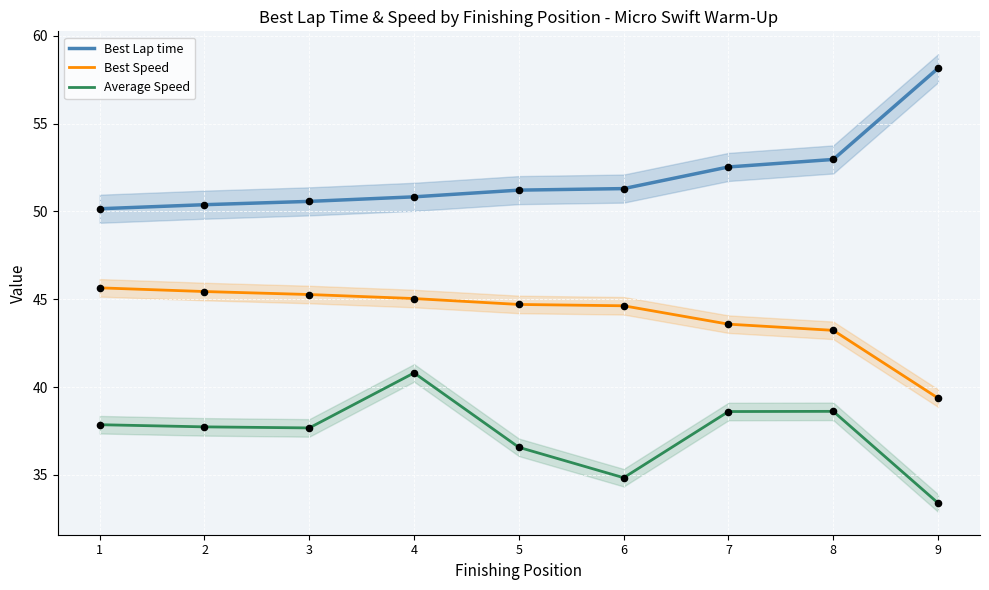

What are all the series names shown in the legend?

Best Lap time, Best Speed, Average Speed